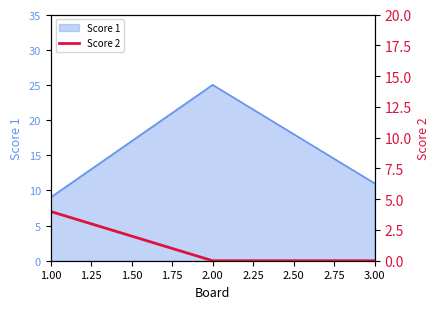

Rank the categories by Score 1 value from highest to lowest.

2.00, 3.00, 1.00